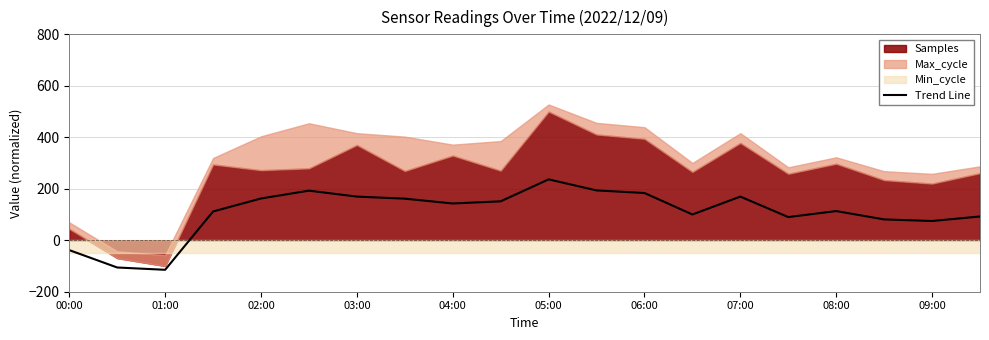

The value at 19 is 54.0. True or false?

False